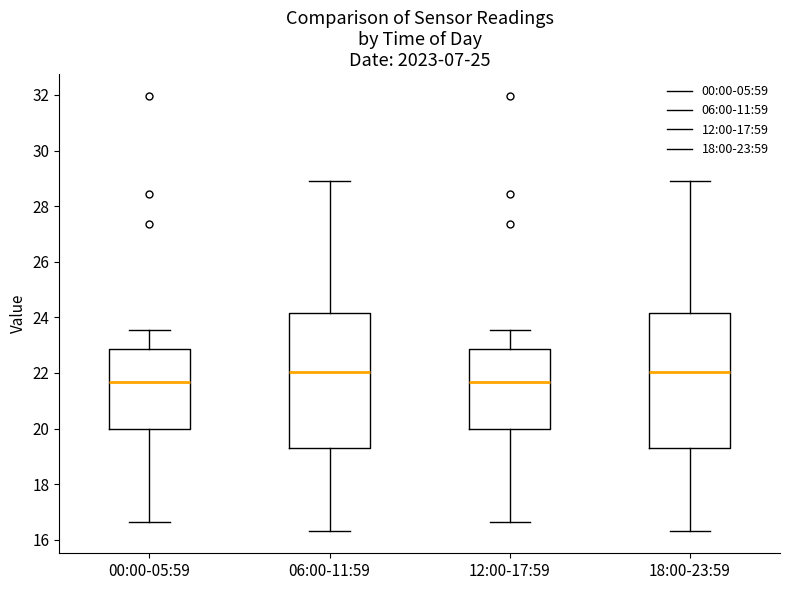

Reading left to right, transcribe this box plot: for each box, give where its median line is, the range the box spans, and where its two whiskers end, as read against the y-axis. The values are not printed on the chart, so give them approximately, as read against the axis.

00:00-05:59: median 21.6, box 20.0 to 22.8, whiskers 16.6 to 23.6
06:00-11:59: median 22.0, box 19.4 to 24.2, whiskers 16.4 to 29.0
12:00-17:59: median 21.6, box 20.0 to 22.8, whiskers 16.6 to 23.6
18:00-23:59: median 22.0, box 19.4 to 24.2, whiskers 16.4 to 29.0